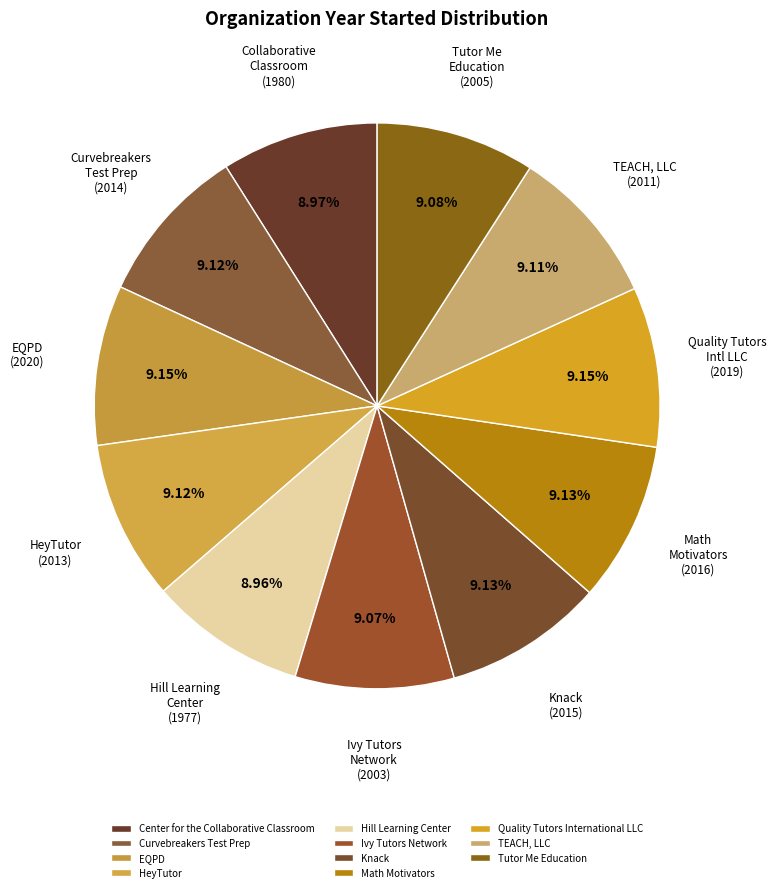

Which category has the biggest portion of the pie?

EQPD